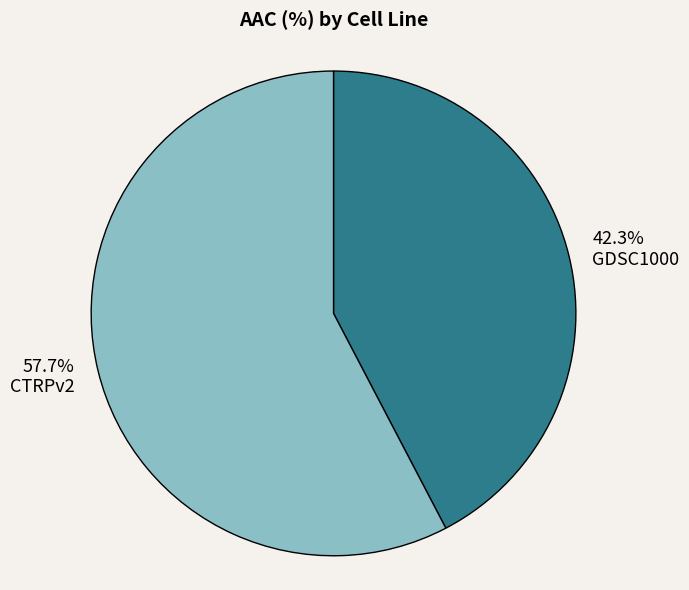

Count the number of slices in the pie.

2